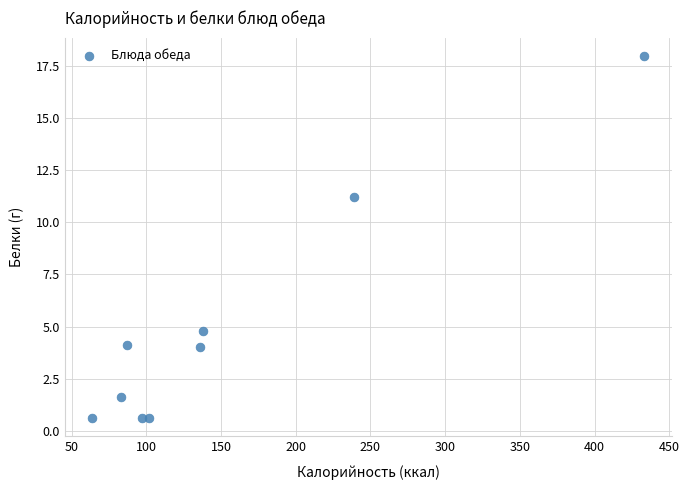

What Y value in the scatter plot is closest to 9?

11.2